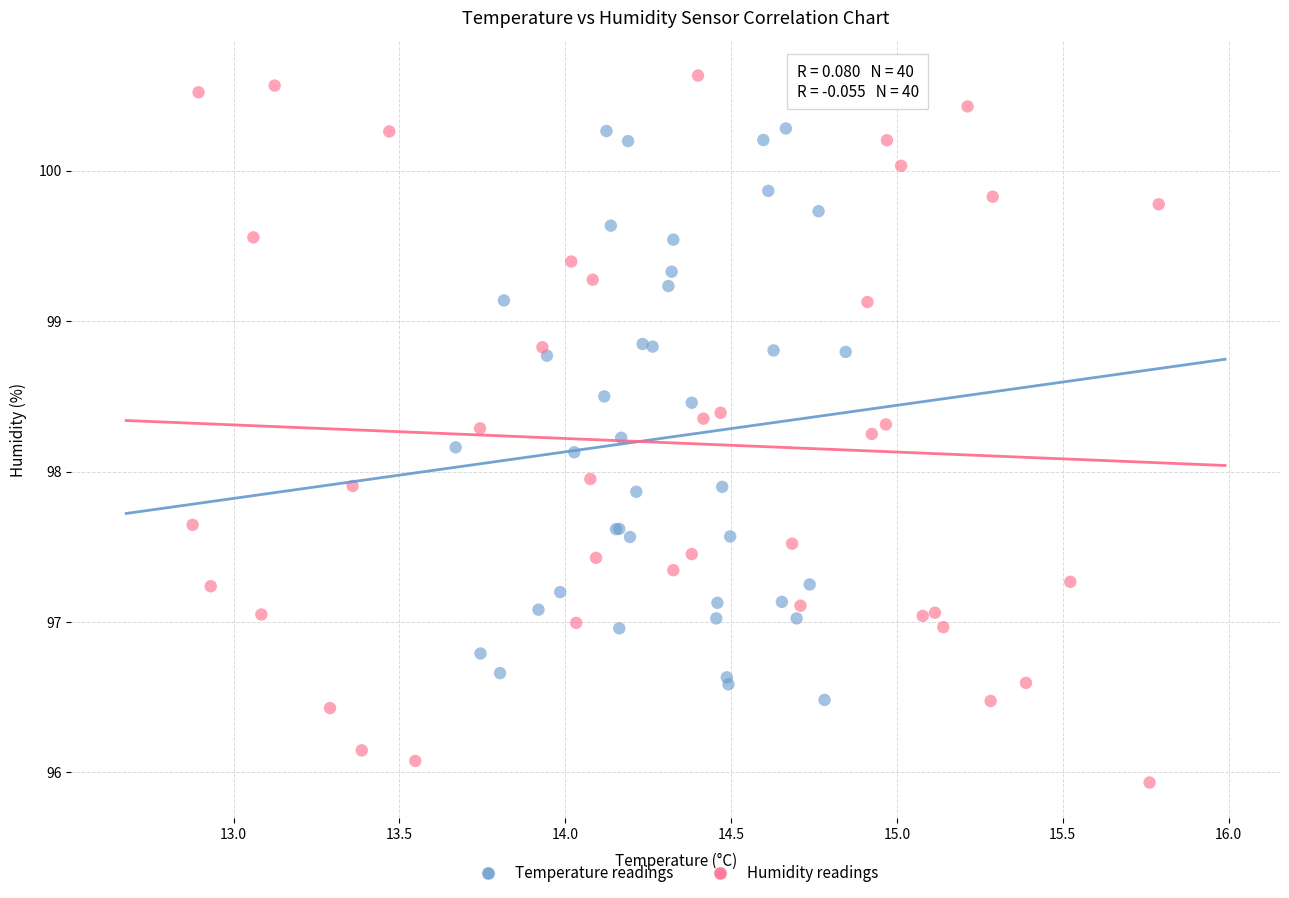

Which series contains the highest Y value?

Humidity readings